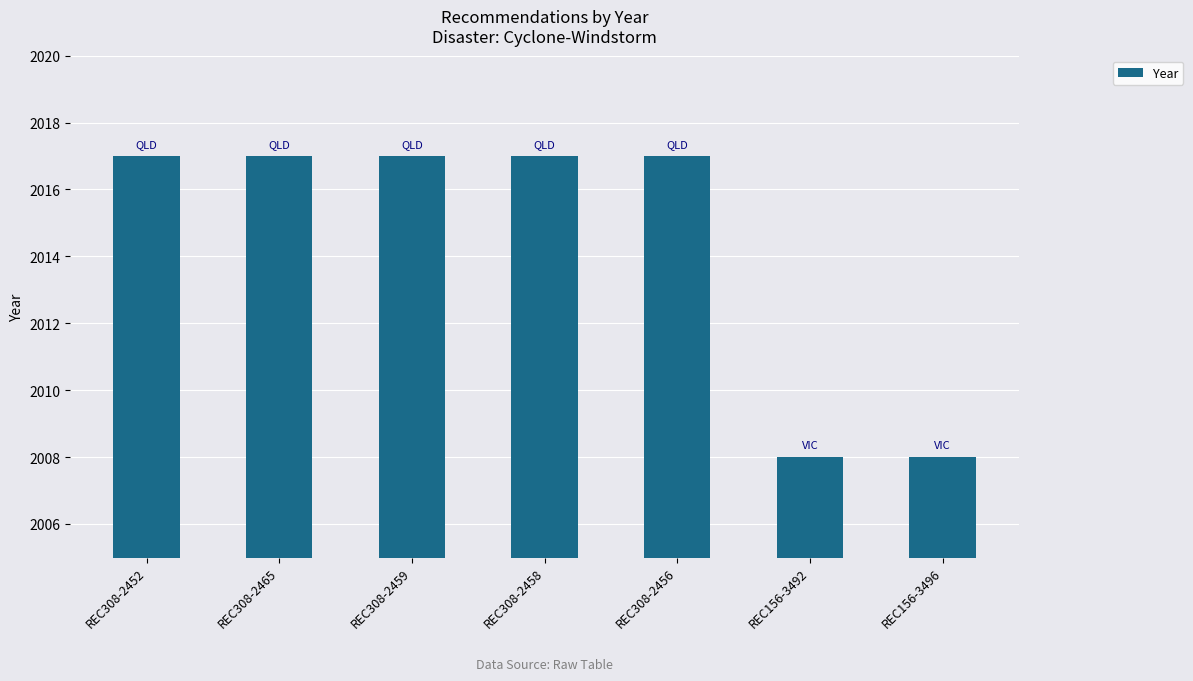

Which has a higher value, REC156-3492 or REC308-2465?

REC308-2465